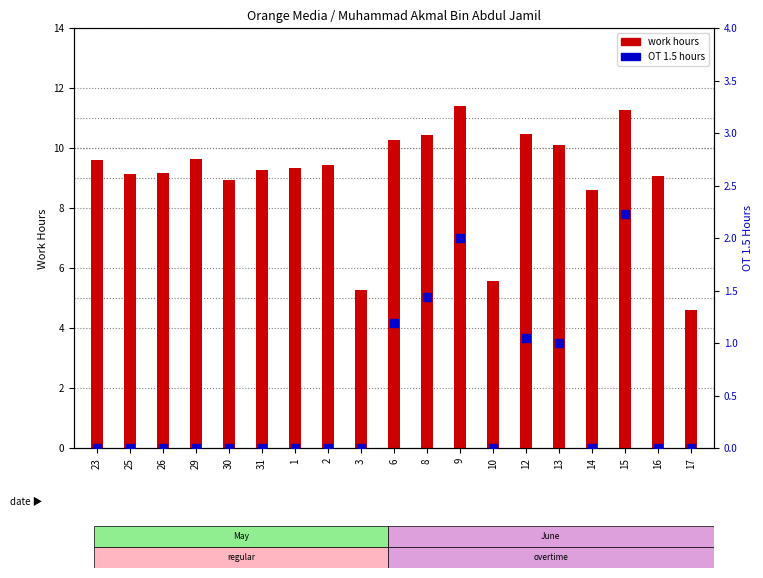

Which series has the largest Y range (max minus min)?

work hours